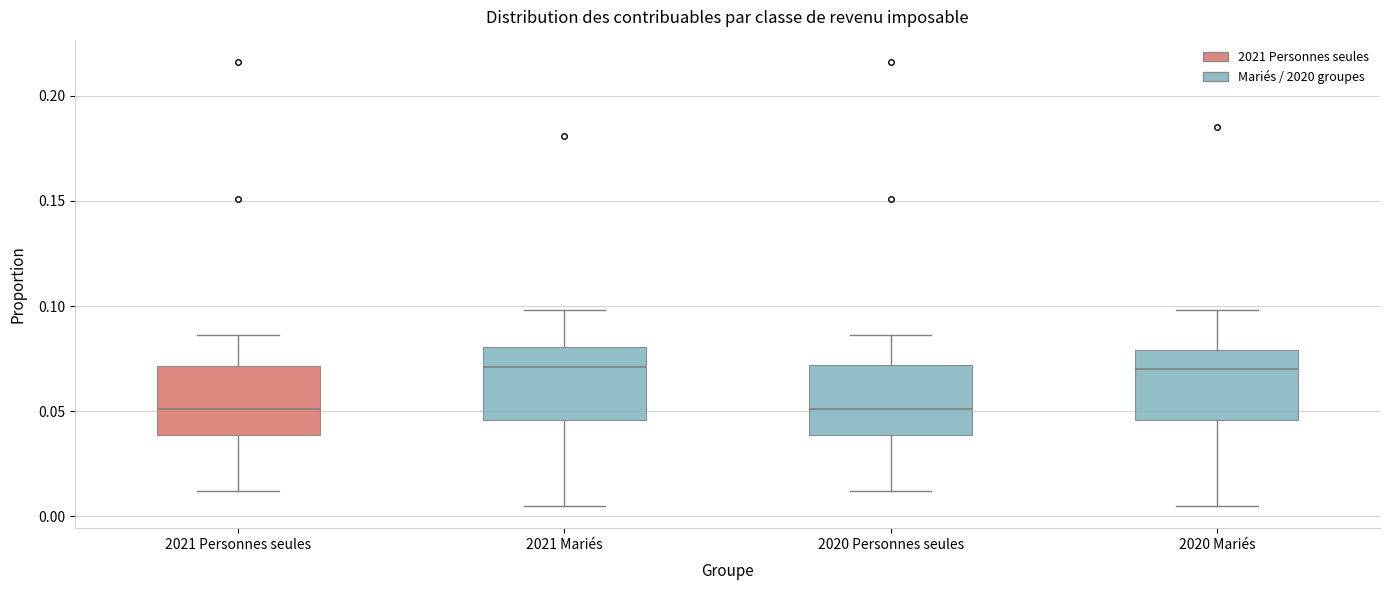

Reading left to right, read every box against the y-axis: the position of its median line, the range the box covers, and the ends of its whiskers. The values are not printed on the chart, so give them approximately, as read against the axis.

2021 Personnes seules: median 0.050, box 0.040 to 0.070, whiskers 0.010 to 0.085
2021 Mariés: median 0.070, box 0.045 to 0.080, whiskers 0.005 to 0.100
2020 Personnes seules: median 0.050, box 0.040 to 0.070, whiskers 0.010 to 0.085
2020 Mariés: median 0.070, box 0.045 to 0.080, whiskers 0.005 to 0.100